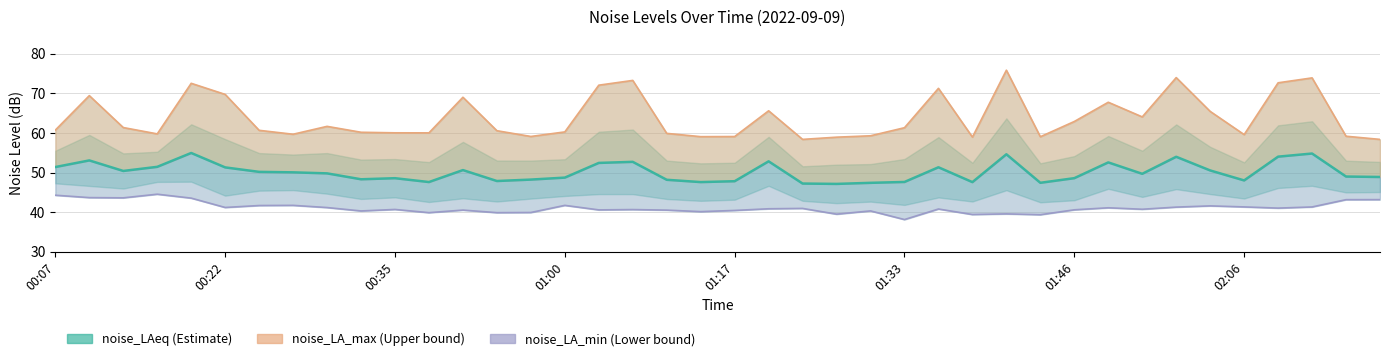

What is the sum of the noise_LA_min values at 27 and 39?

82.6